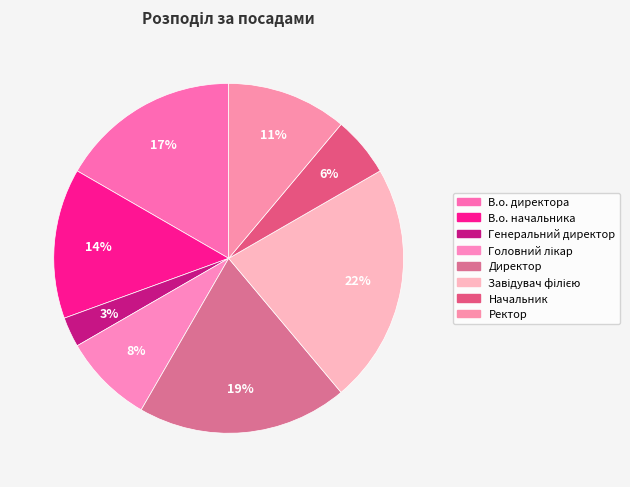

Count the number of slices in the pie.

8